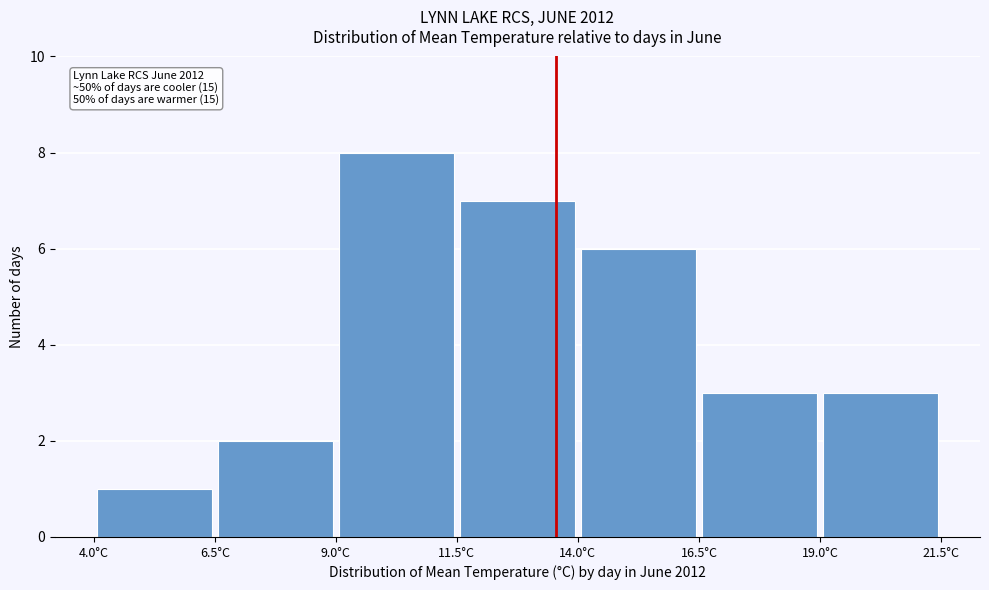

Which range on the x-axis has the tallest bar?

9.0 to 11.5